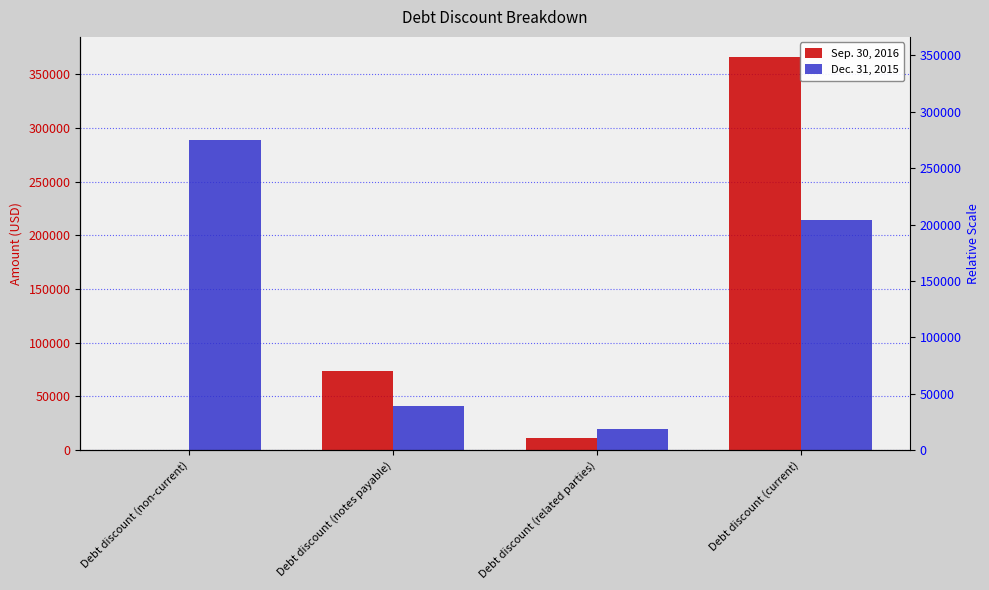

At which category is the sum across all series the highest?

Debt discount (current)